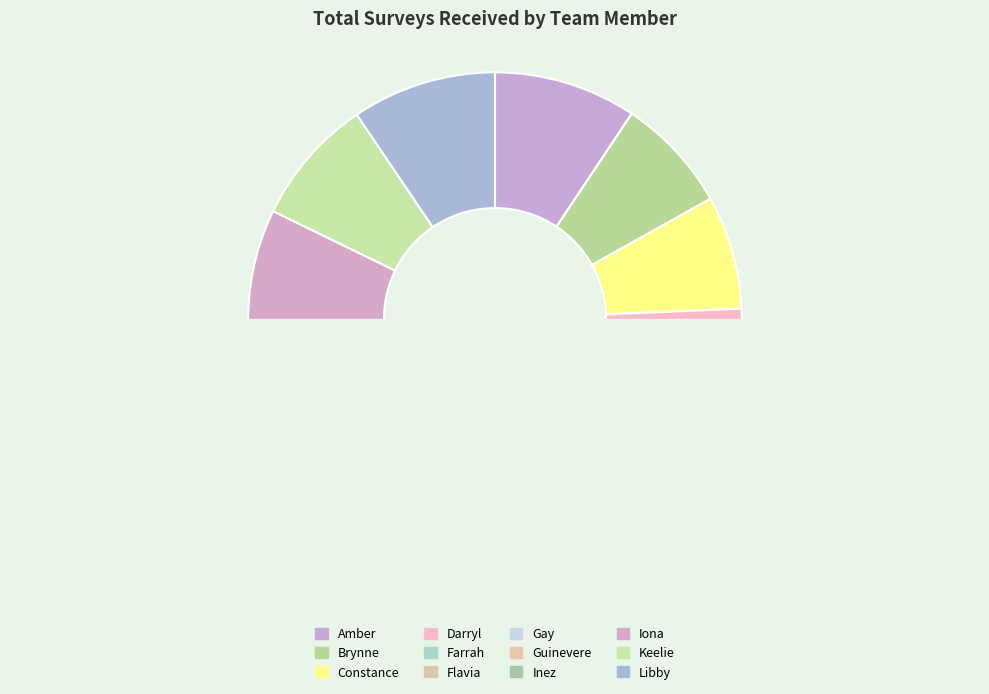

How many slices are in this pie chart?

12